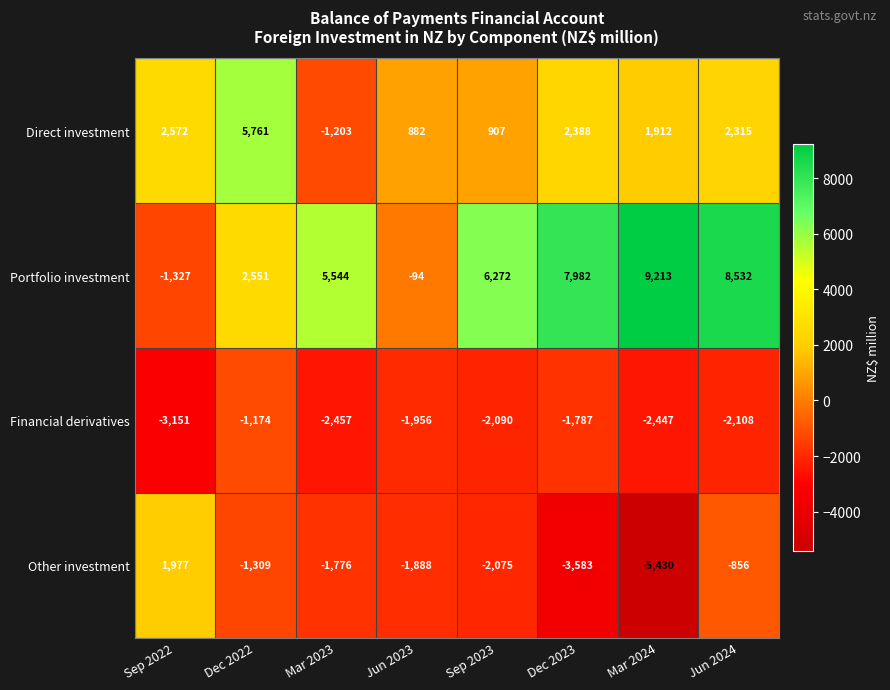

Which category has the highest value in the Financial derivatives series?

Dec 2022